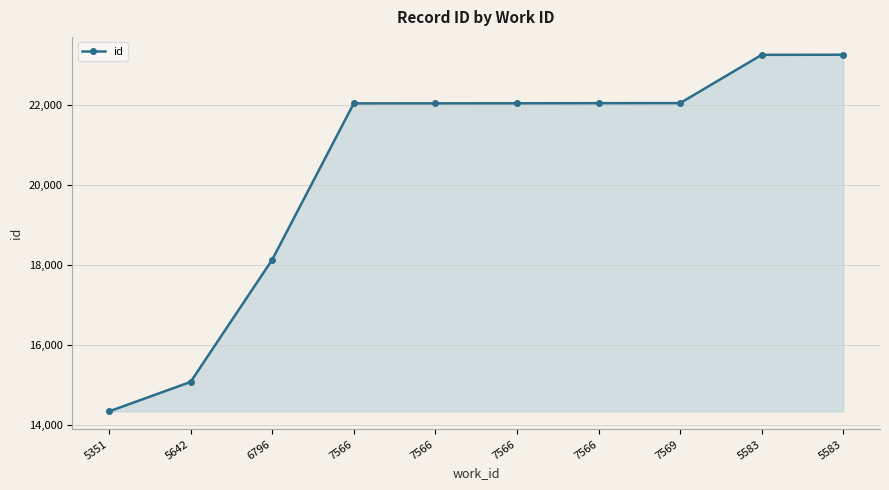

Where is the data nearest to the value 18803?

6796